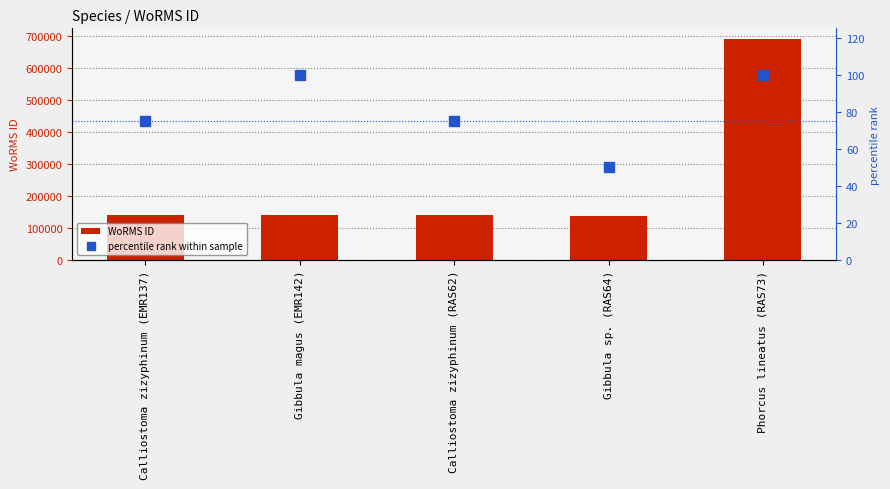

How many categories are shown in the chart?

5